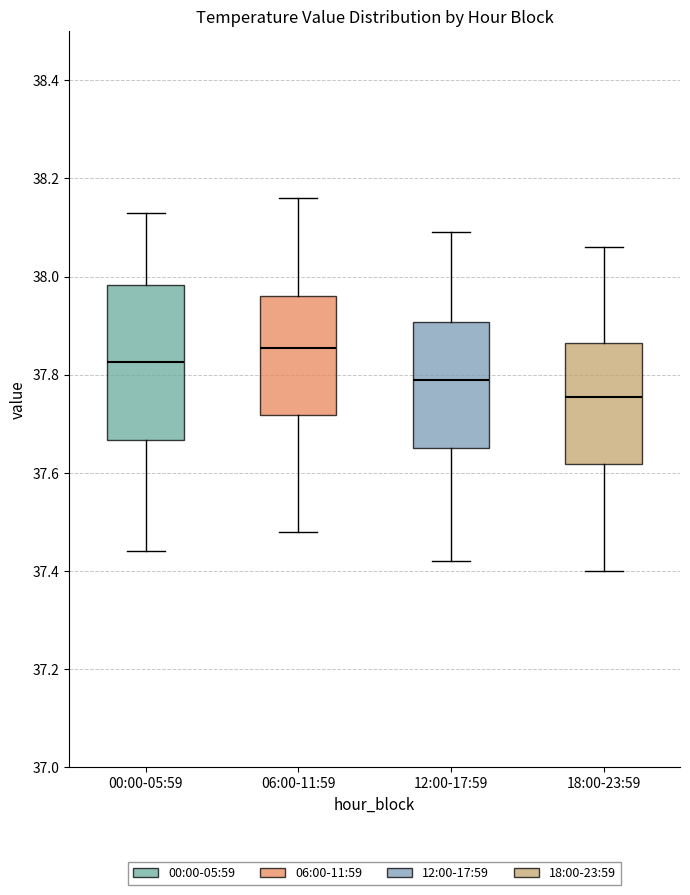

Comparing the boxes themselves (not the whiskers), which one is the tallest?

00:00-05:59